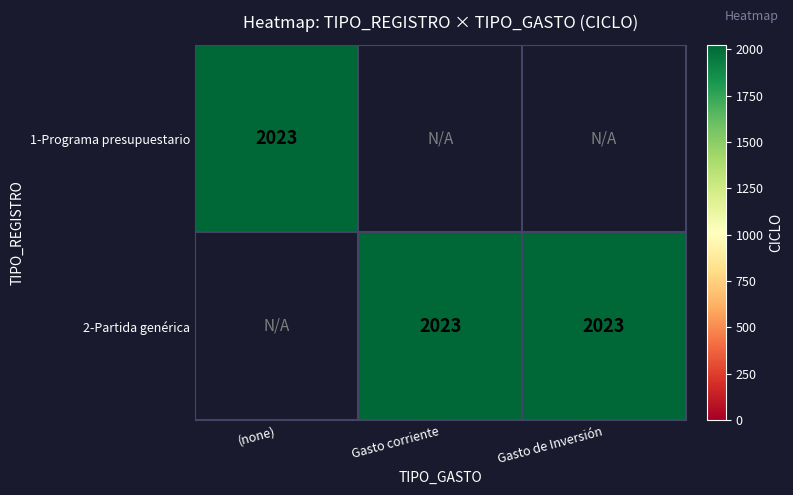

What is the difference between the maximum and minimum values in the 2-Partida genérica series?

2023